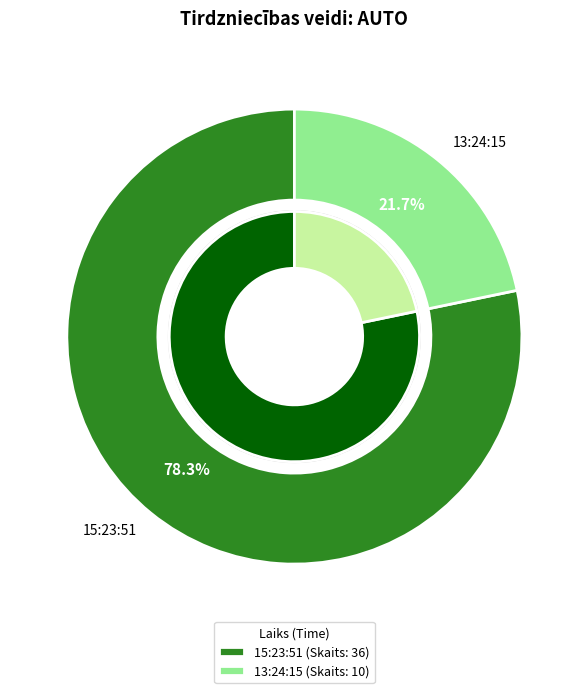

What percentage is the 13:24:15 slice, to the nearest percent?

22%